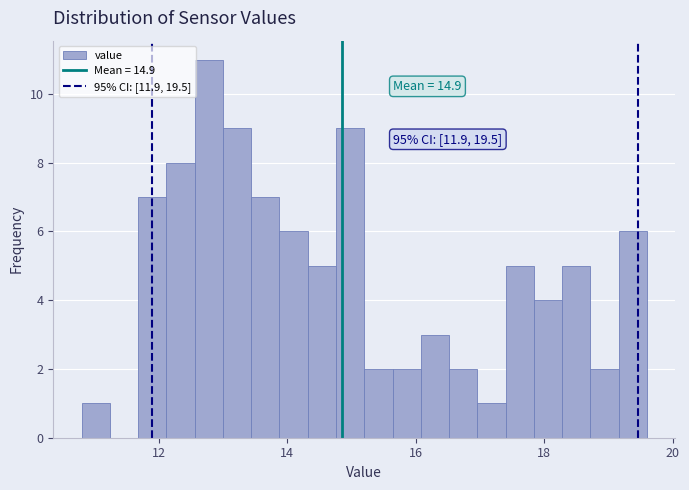

Around what value on the x-axis is the tallest bar? Give the approximate position of its centre, as read against the axis.

12.8